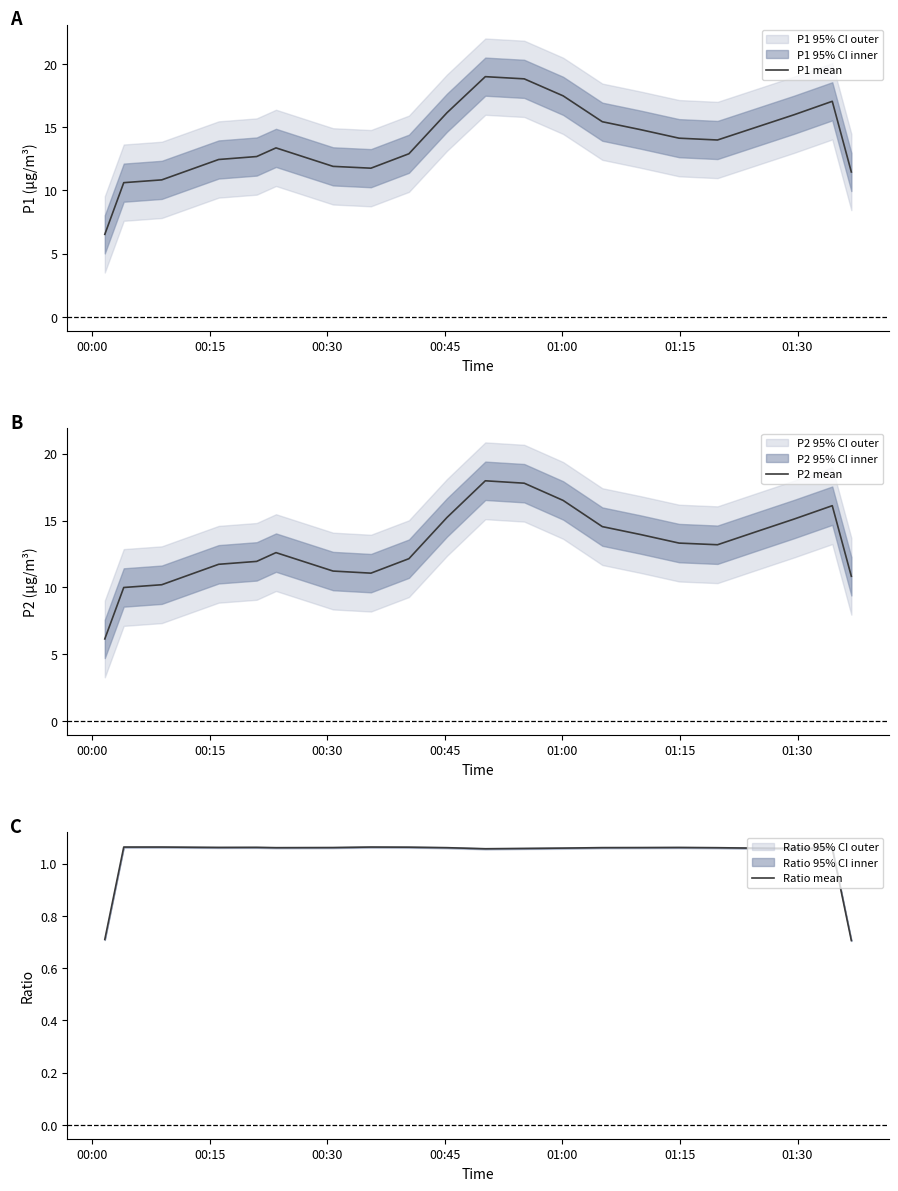

What is the maximum value for P1 mean?

19.0